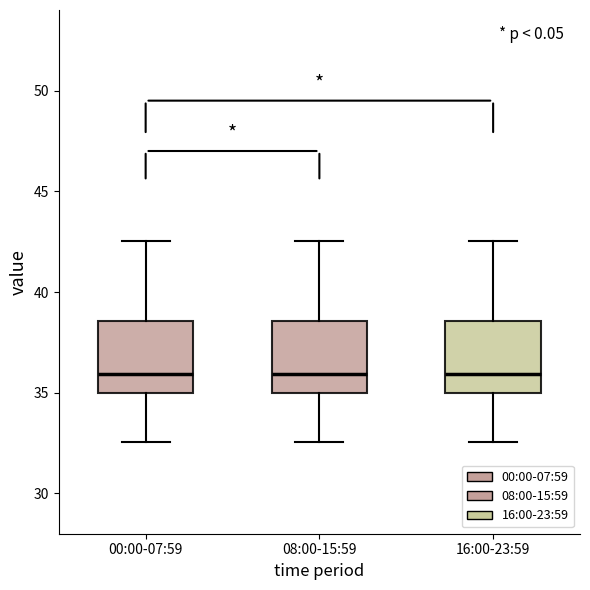

Reading left to right, transcribe this box plot: for each box, give where its median line is, the range the box spans, and where its two whiskers end, as read against the y-axis. The values are not printed on the chart, so give them approximately, as read against the axis.

00:00-07:59: median 36.0, box 35.0 to 38.5, whiskers 32.5 to 42.5
08:00-15:59: median 36.0, box 35.0 to 38.5, whiskers 32.5 to 42.5
16:00-23:59: median 36.0, box 35.0 to 38.5, whiskers 32.5 to 42.5